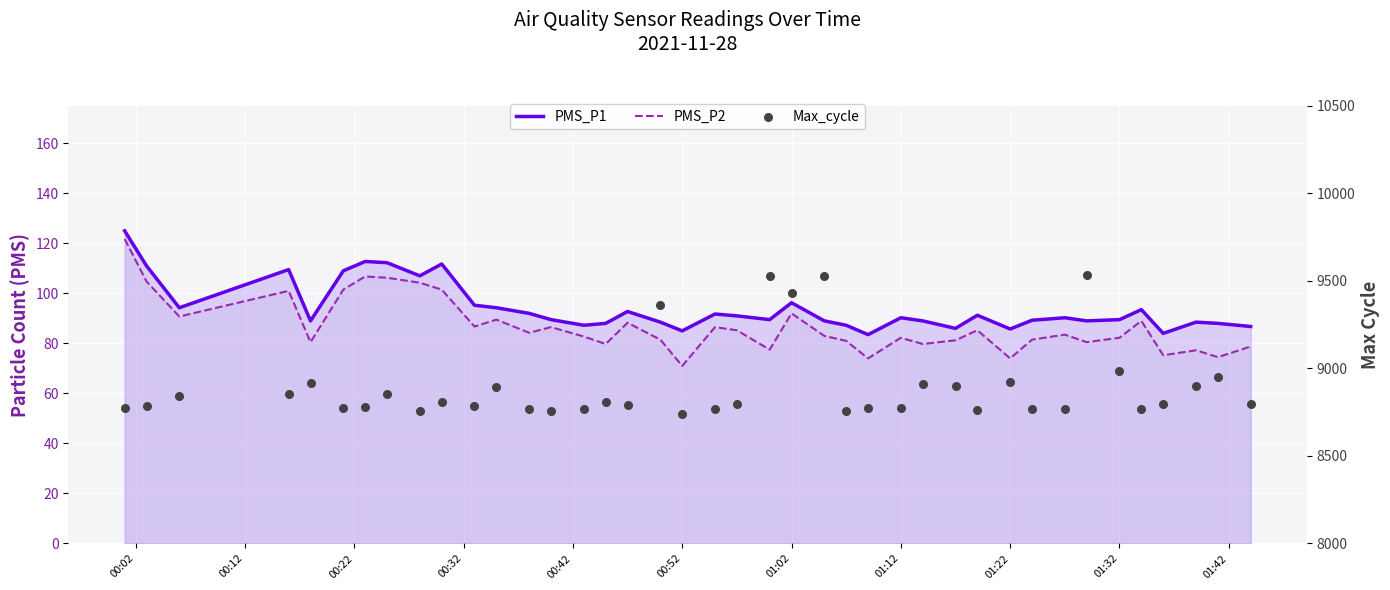

Which series contains the highest Y value?

Max_cycle